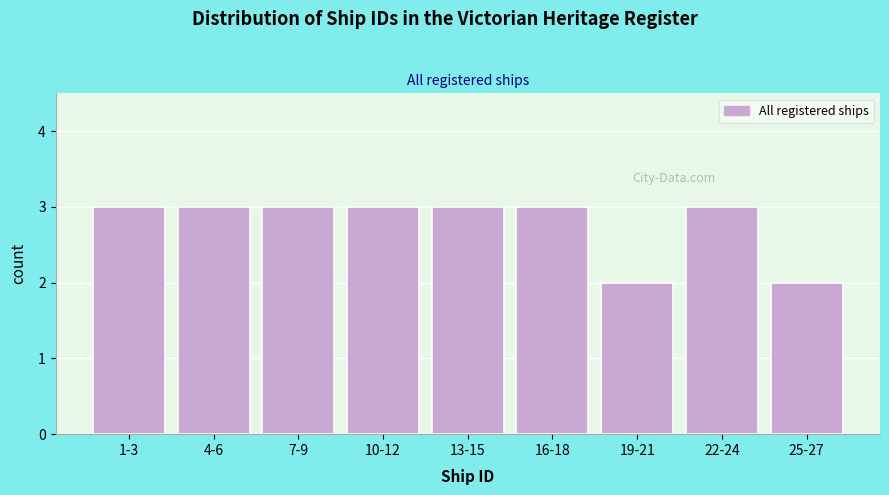

Reading right to left, what are all the values shown in this chart?

2	3	2	3	3	3	3	3	3